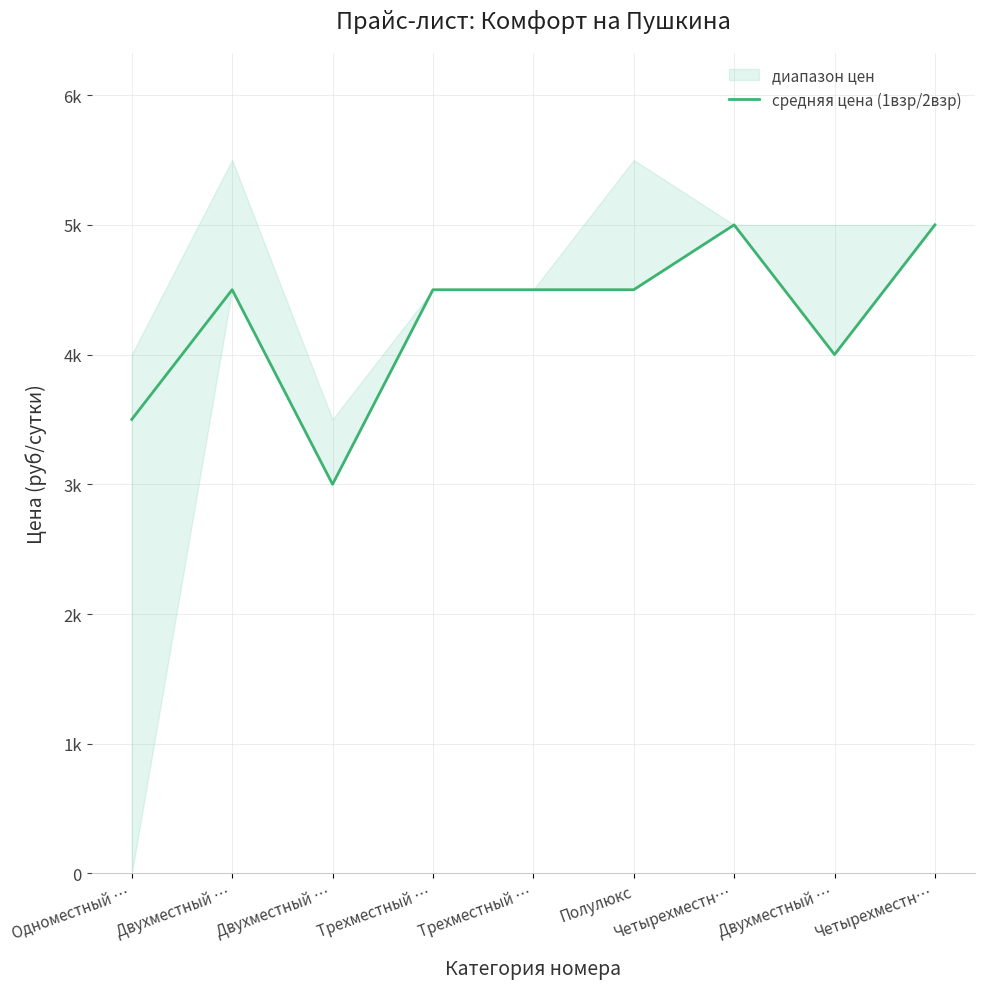

Reading right to left, what are all the values shown in this chart?

5000	4000	5000	4500	4500	4500	3000	4500	3500